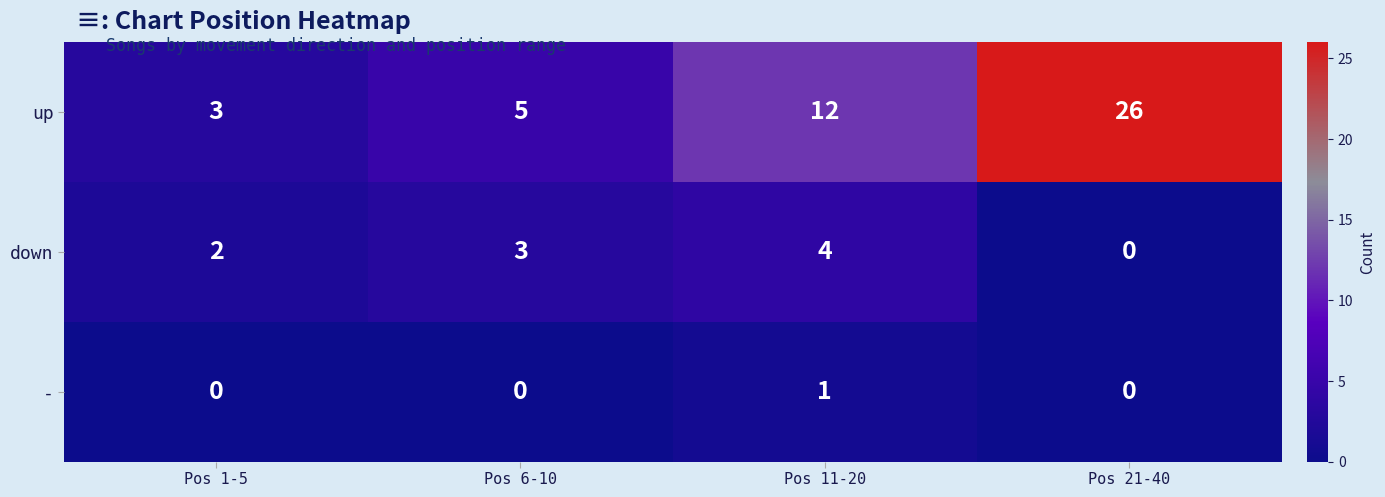

How many positive values does the down series have?

3